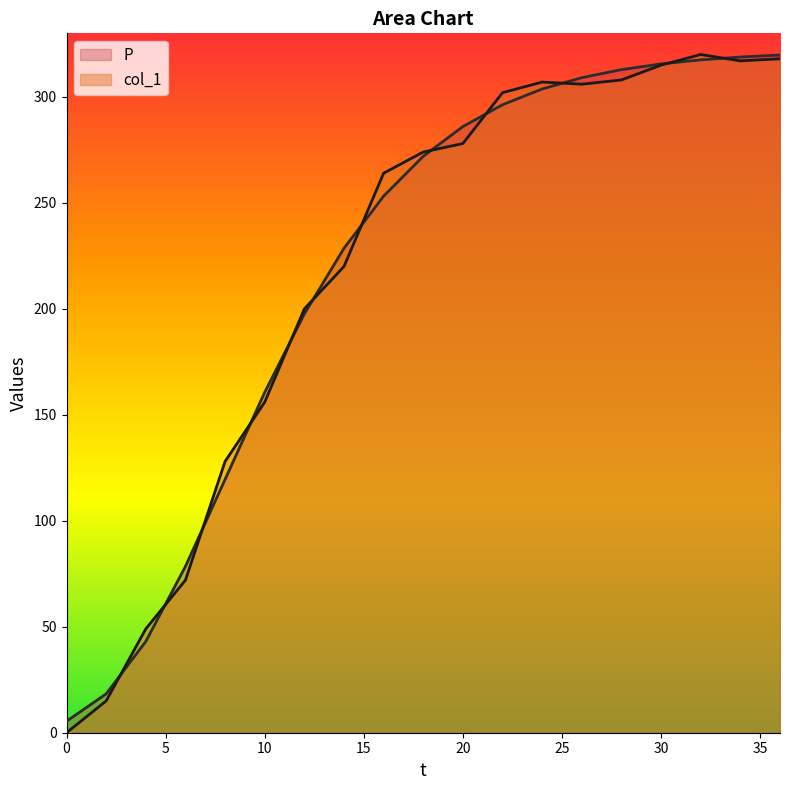

What is the greatest value displayed?

320.0